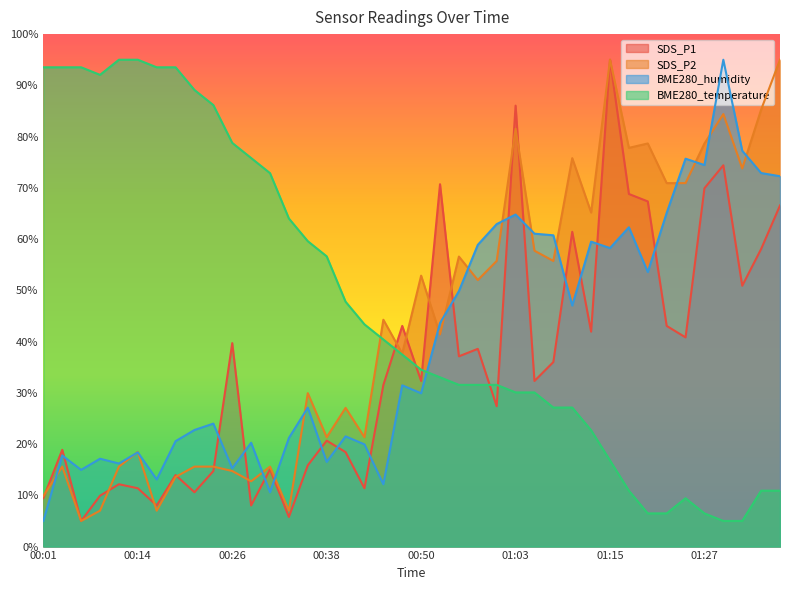

Where is SDS_P1 nearest to the value 50?

01:32